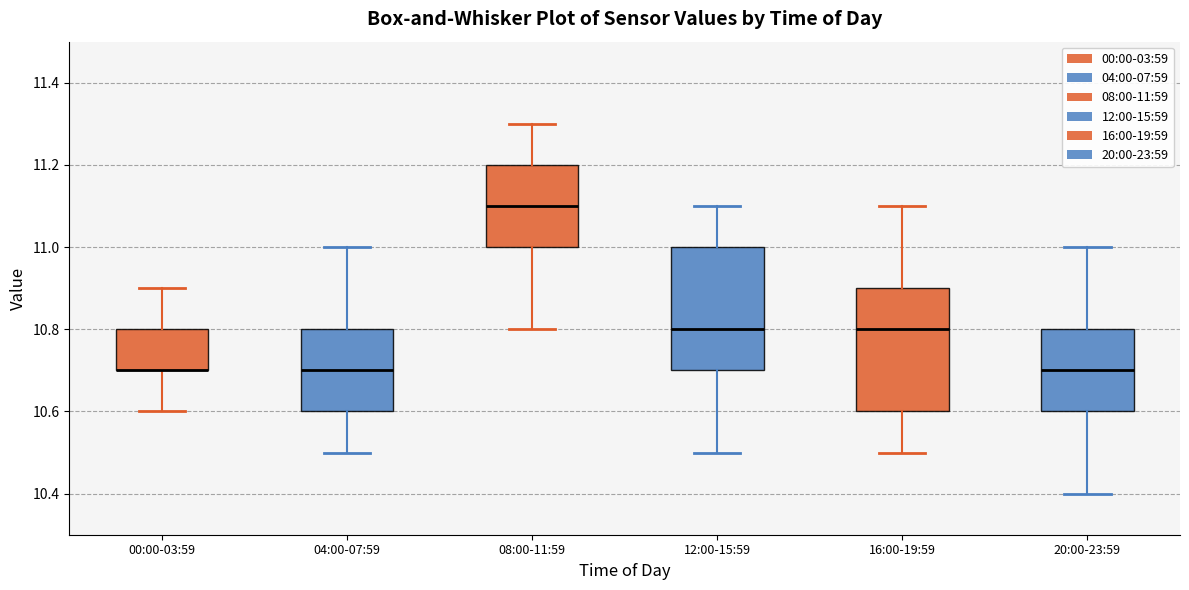

Reading left to right, read every box against the y-axis: the position of its median line, the range the box covers, and the ends of its whiskers. The values are not printed on the chart, so give them approximately, as read against the axis.

00:00-03:59: median 10.7 (drawn on the box's lower edge), box 10.7 to 10.8, whiskers 10.6 to 10.9
04:00-07:59: median 10.7, box 10.6 to 10.8, whiskers 10.5 to 11.0
08:00-11:59: median 11.1, box 11.0 to 11.2, whiskers 10.8 to 11.3
12:00-15:59: median 10.8, box 10.7 to 11.0, whiskers 10.5 to 11.1
16:00-19:59: median 10.8, box 10.6 to 10.9, whiskers 10.5 to 11.1
20:00-23:59: median 10.7, box 10.6 to 10.8, whiskers 10.4 to 11.0